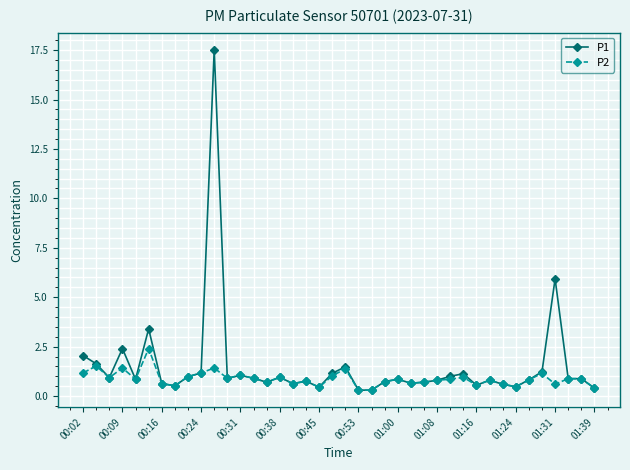

What is the value of the P2 point at the 33rd from the left?

0.6